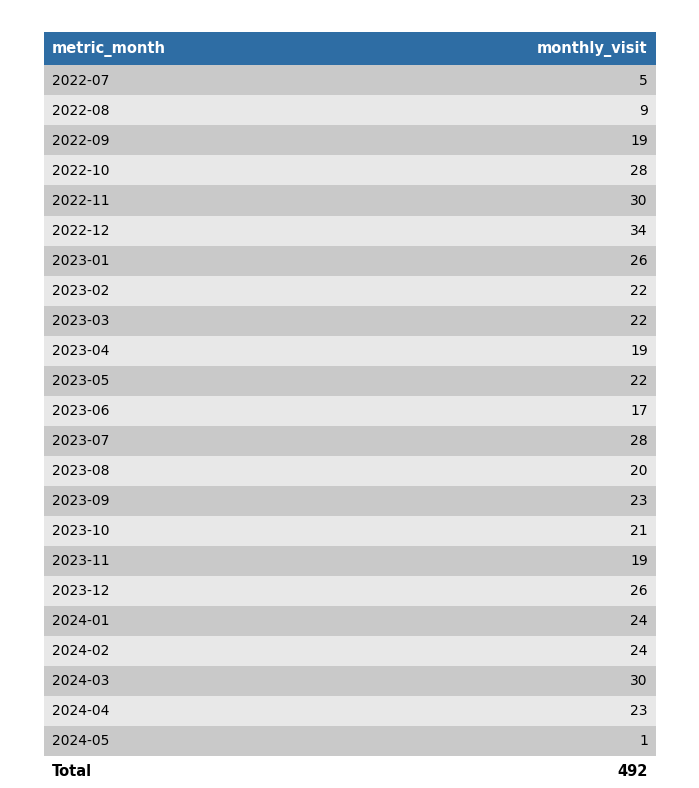

What is the average value?

21